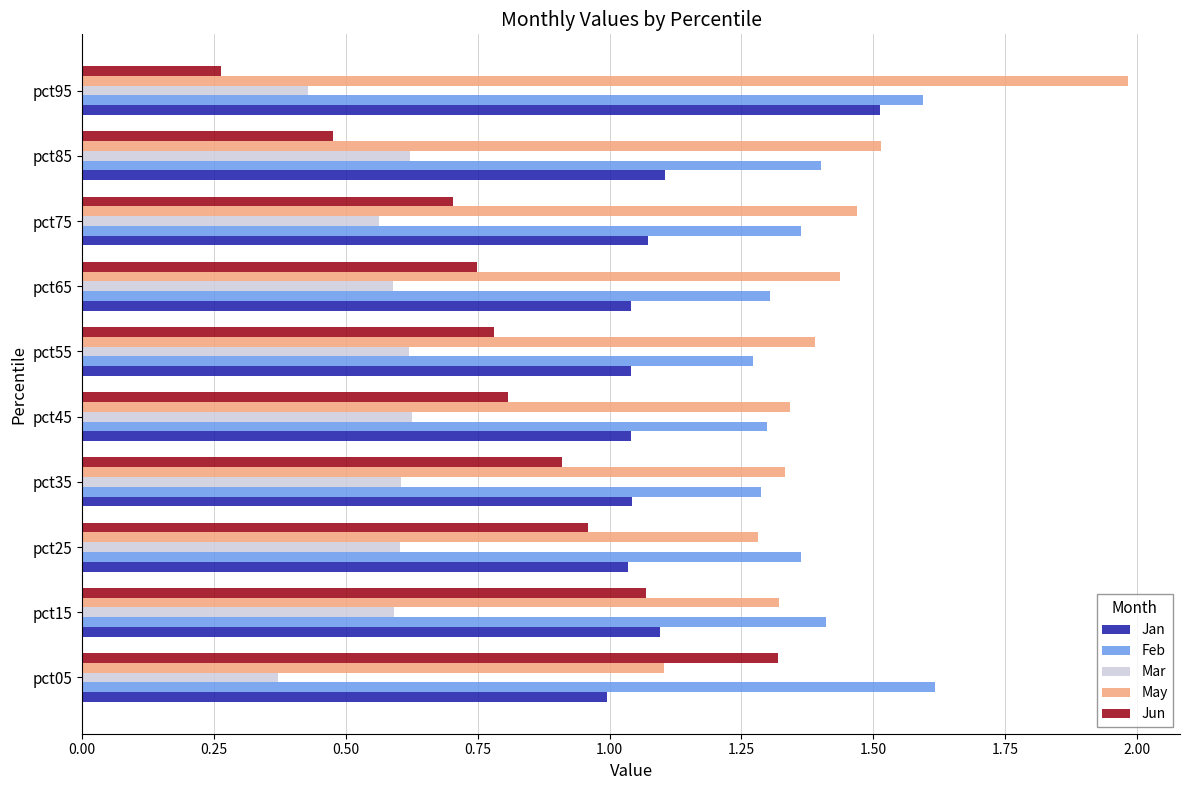

Rank the series by their maximum value, from highest to lowest.

May, Feb, Jan, Jun, Mar